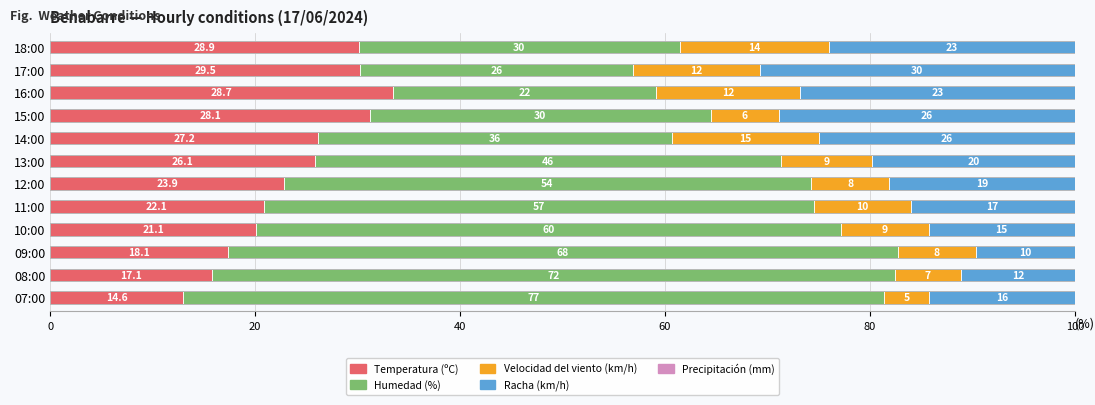

What is the value of the Racha (km/h) bar at the 3rd from the left?

26.8